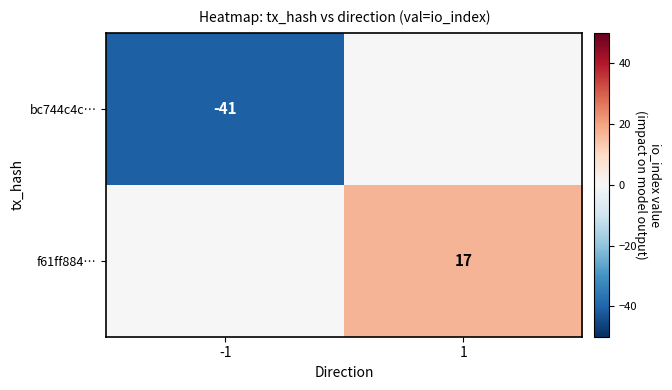

What is the minimum value shown in the chart?

-41